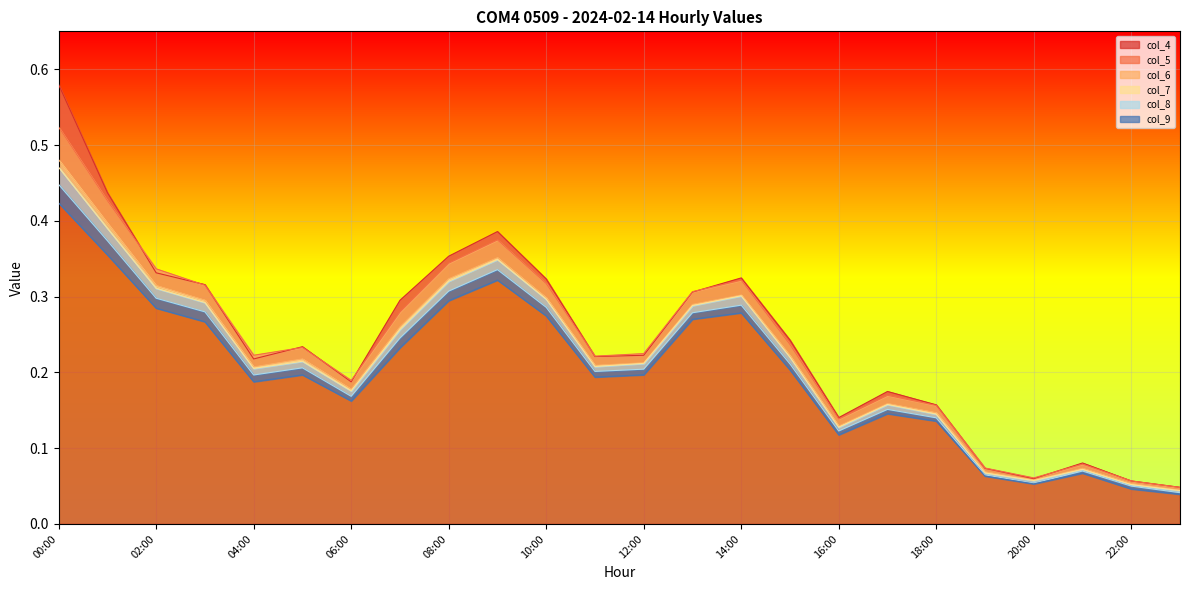

Which series has the largest range (max minus min)?

col_4